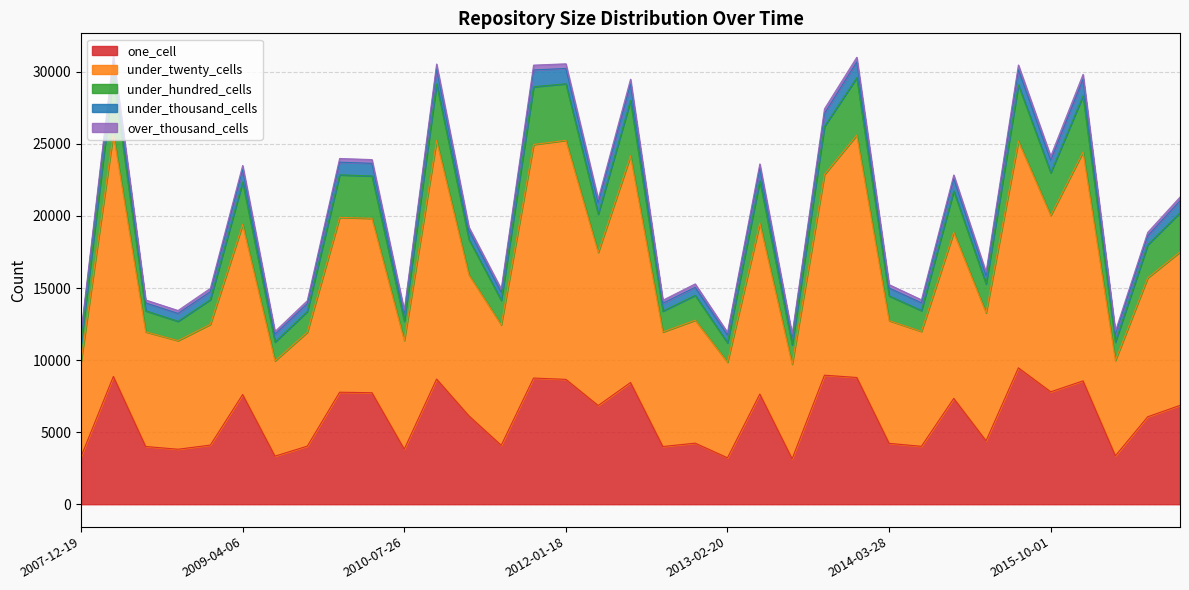

Between 2009-04-06 and 2015-04-09, which series saw the biggest shift?

under_twenty_cells